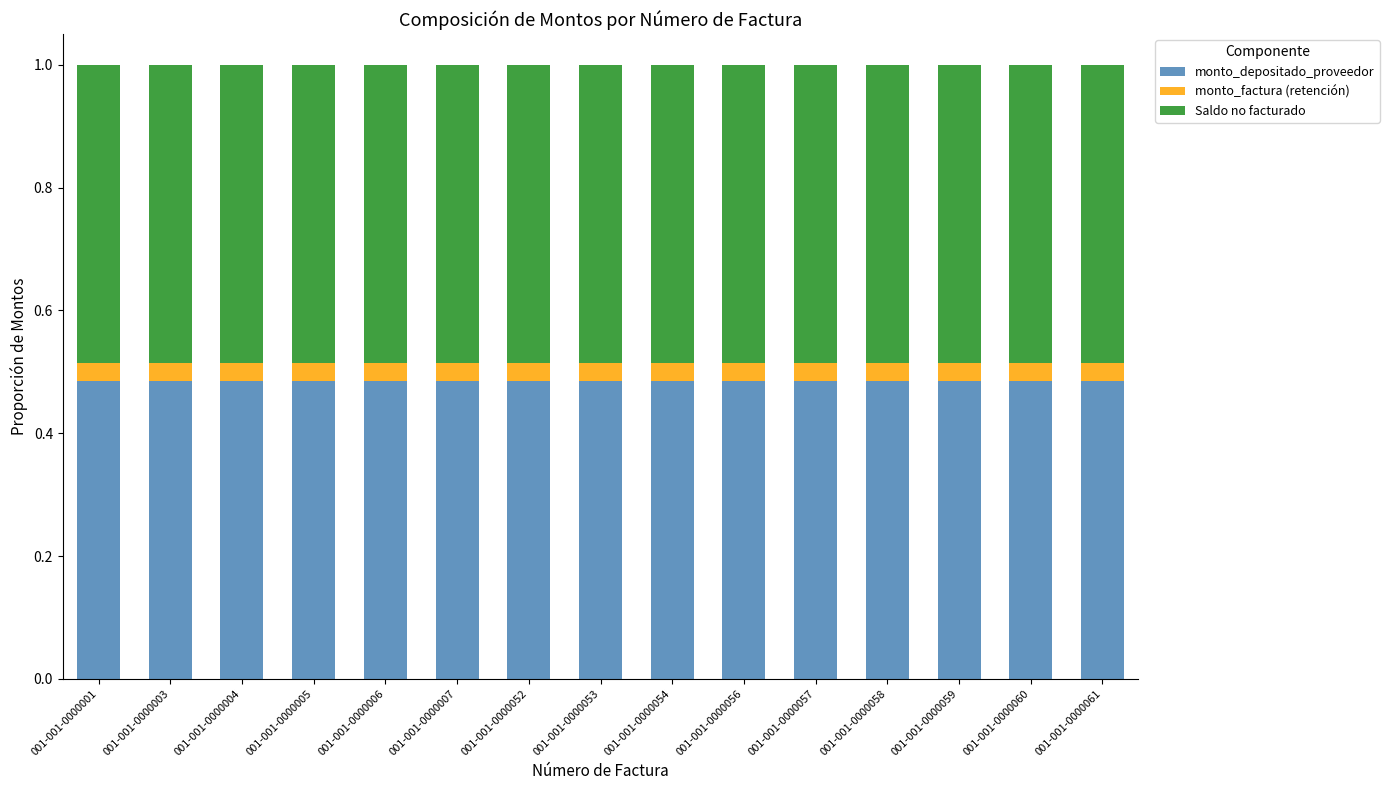

What is the total value across all series at 001-001-0000053?

1.0